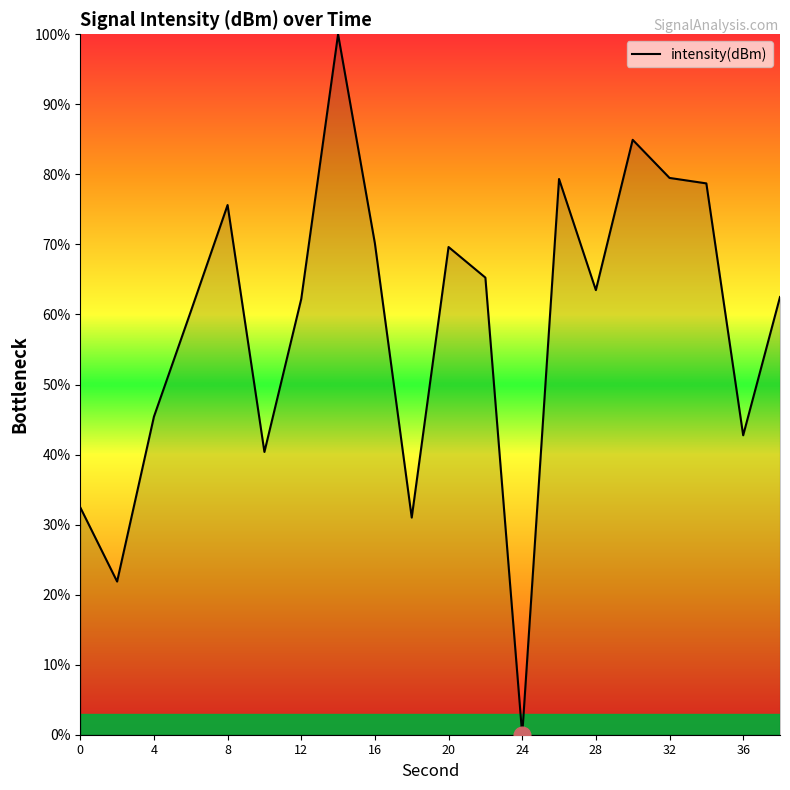

What is the greatest value displayed?

100.0